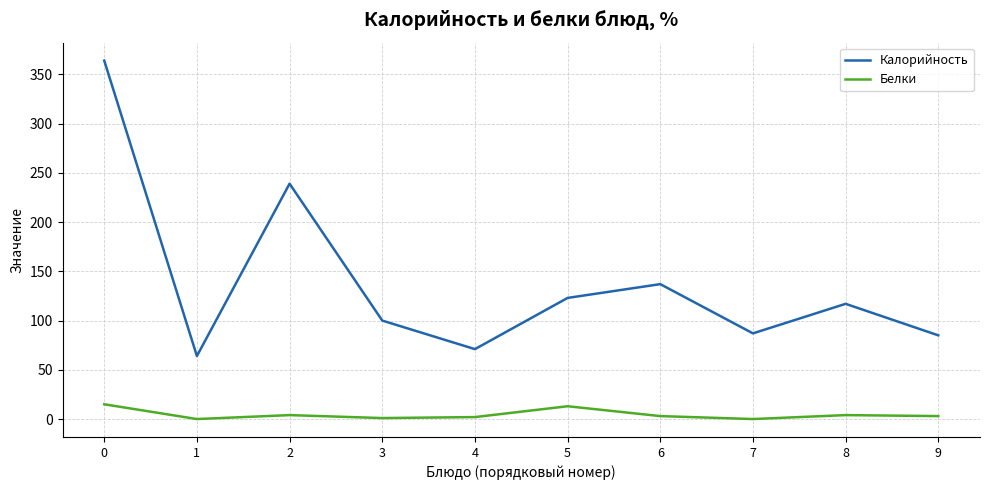

Is the value of Белки at 2 greater than the value of Калорийность at 2?

No